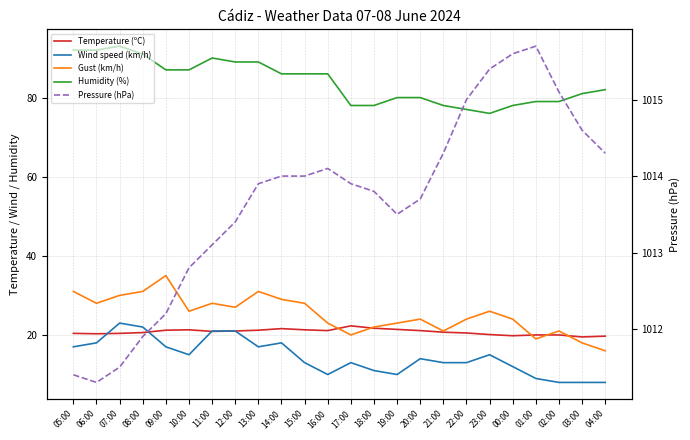

True or false: Wind speed (km/h) has more than 1 interior local peaks.

True